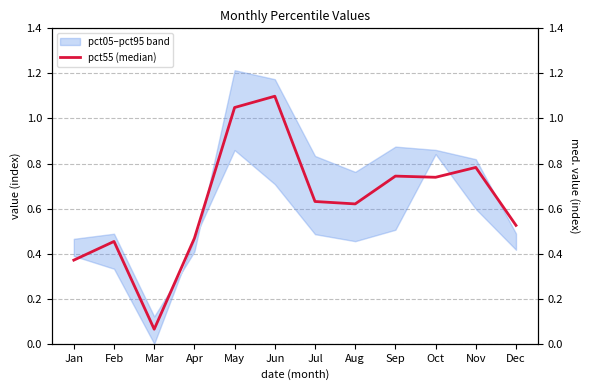

How many points are lower than both their immediate neighbors (excluding endpoints)?

3